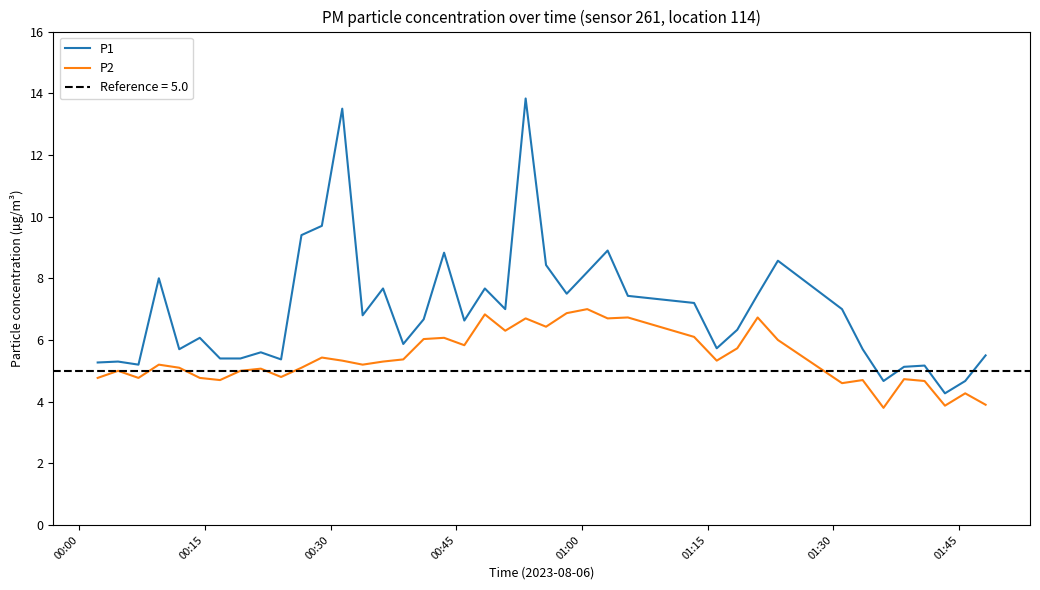

How many data points in P1 are less than 6?

17